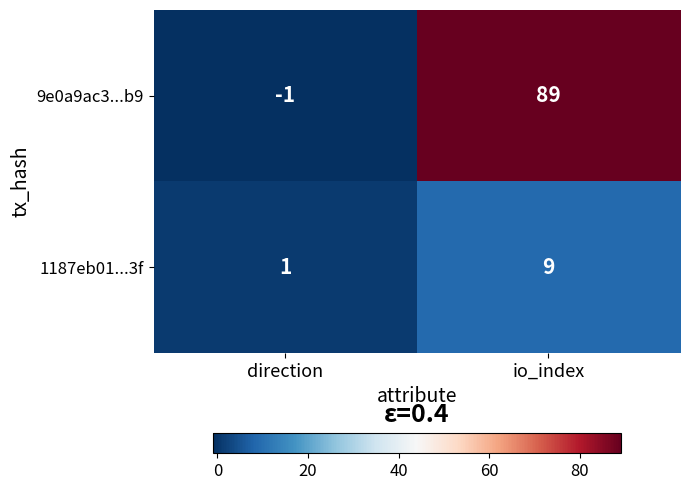

At which label does 1187eb01...3f reach its minimum?

direction